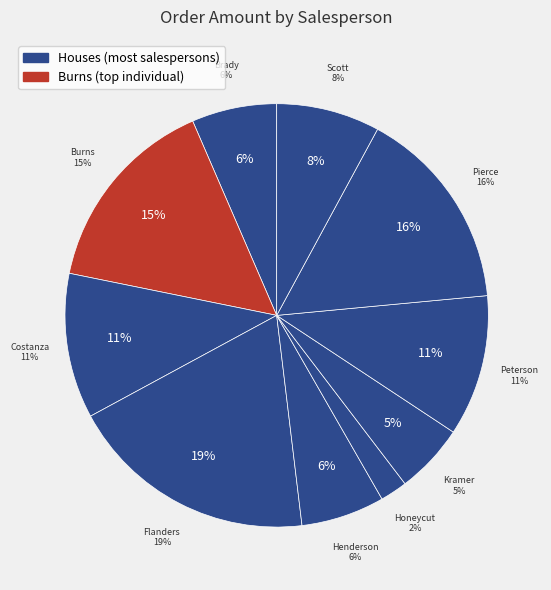

How many segments does this pie chart have?

10